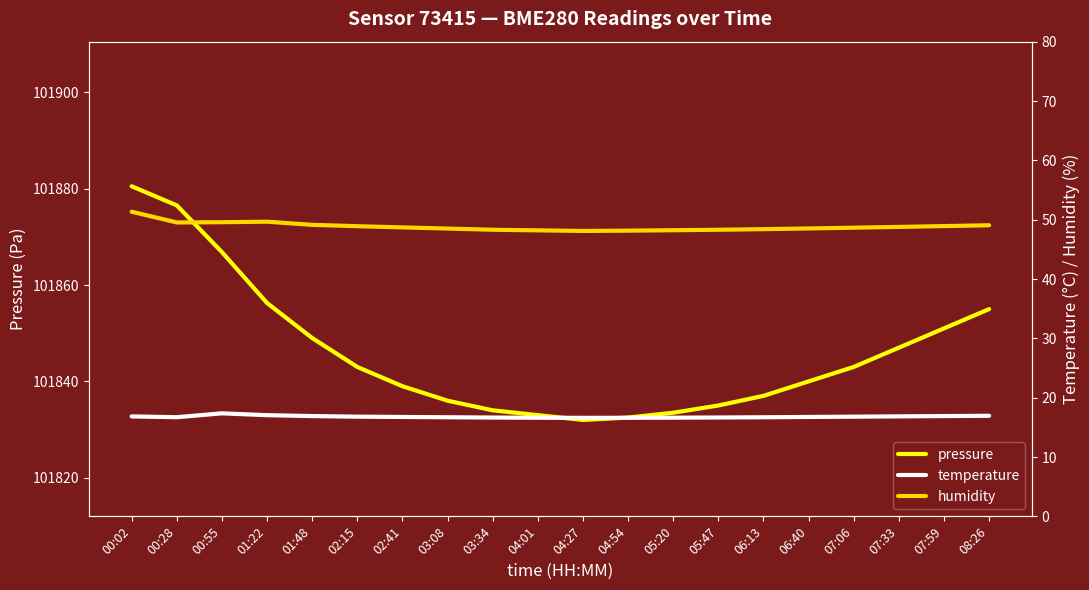

List the series in order of their peak value, lowest first.

temperature, humidity, pressure